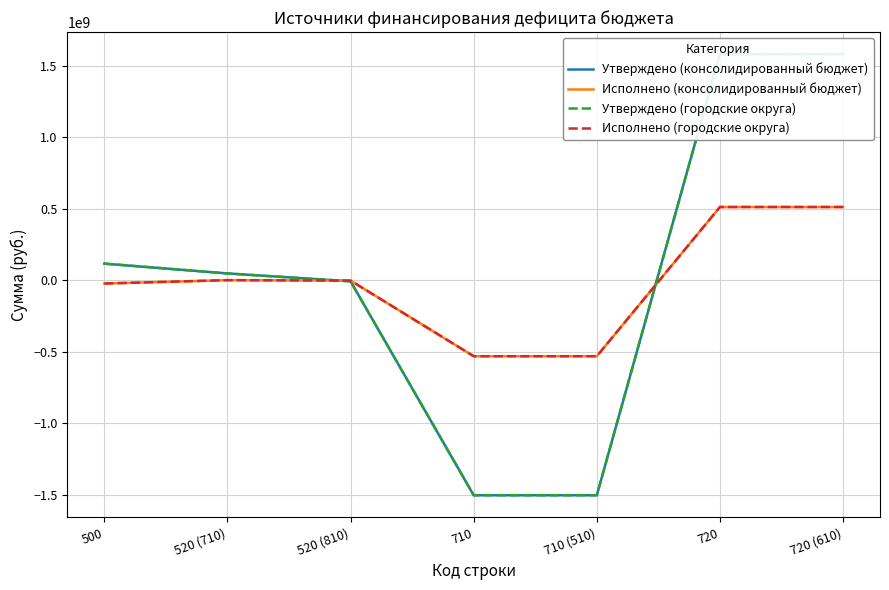

Which series has the largest range (max minus min)?

Утверждено (консолидированный бюджет)